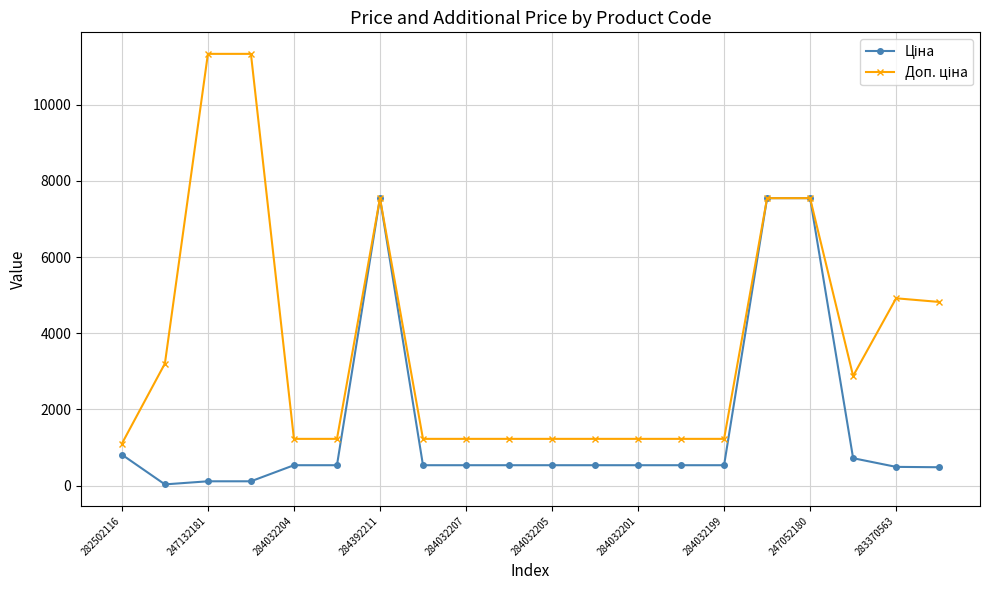

What is the maximum value shown in the chart?

11334.0